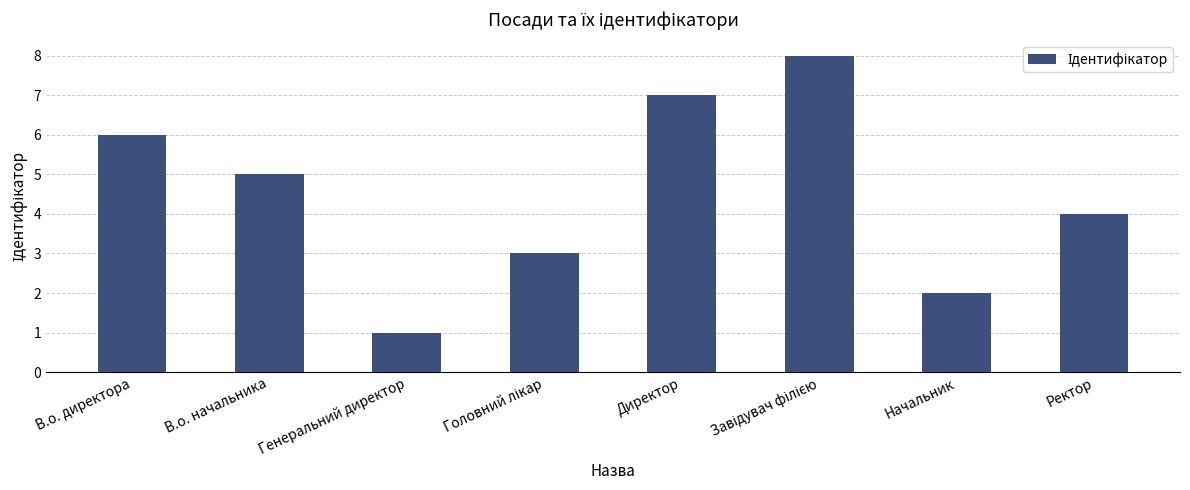

At which label does the data first exceed 5?

В.о. директора